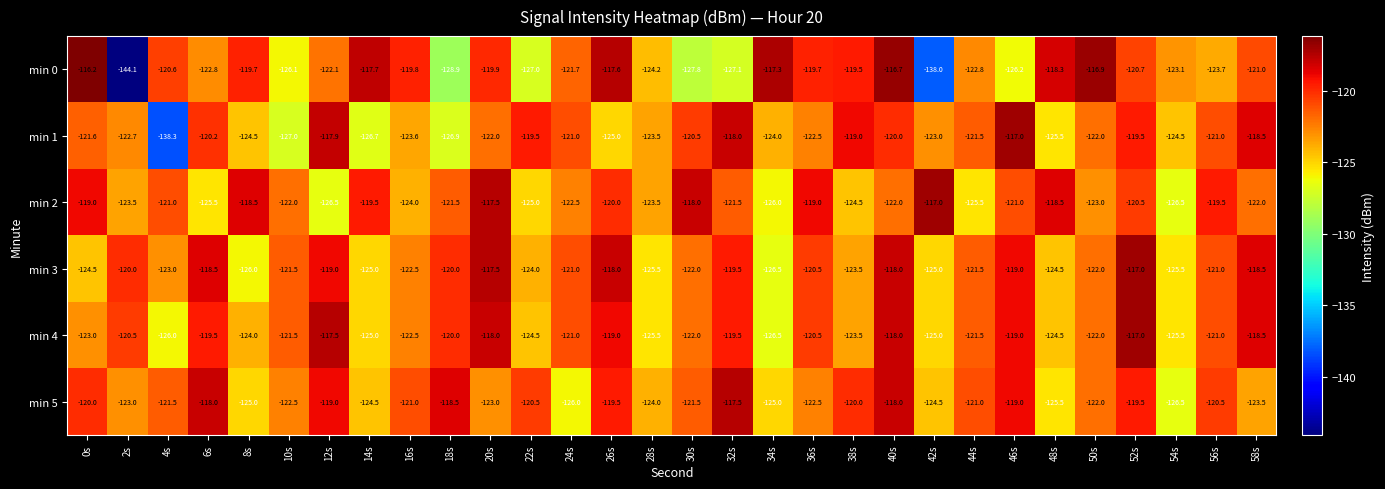

How many distinct data groups are displayed?

6